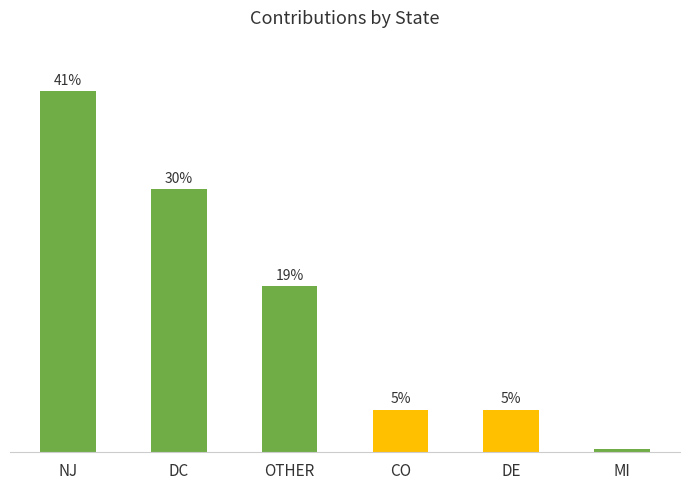

What is the label of the 4th bar from the right?

OTHER